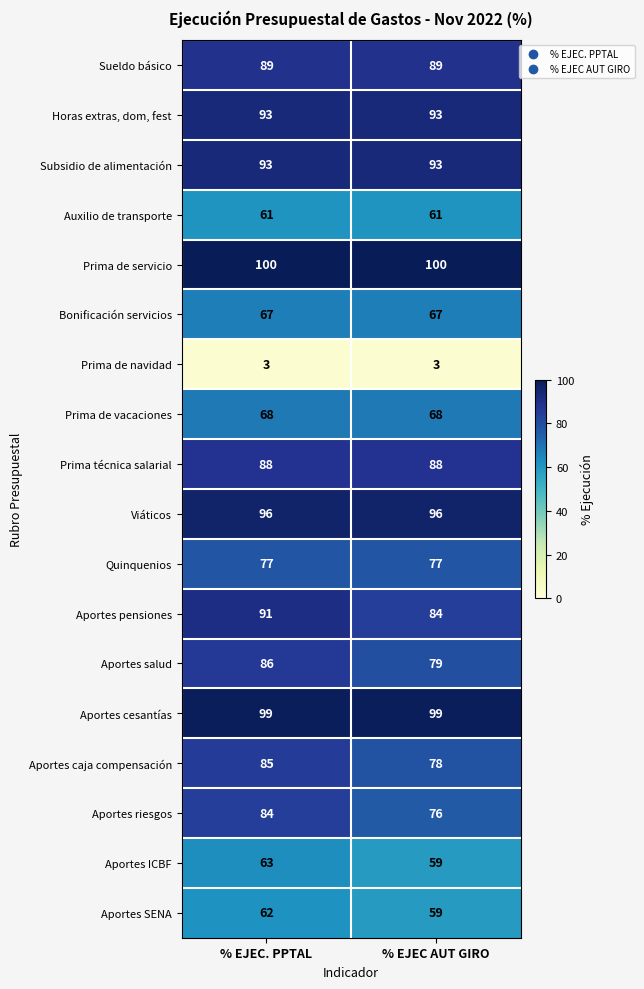

What is the spread (max minus min) of values at % EJEC. PPTAL?

97